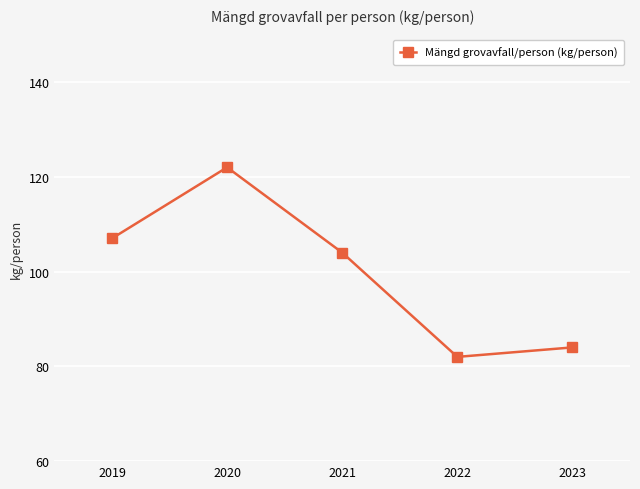

How many interior local valleys (lower than both neighbors) does the data have?

1